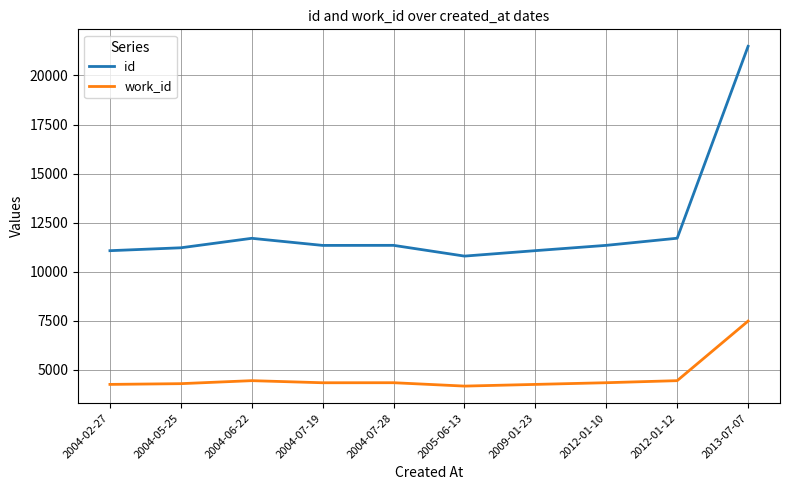

Which series has the largest range (max minus min)?

id